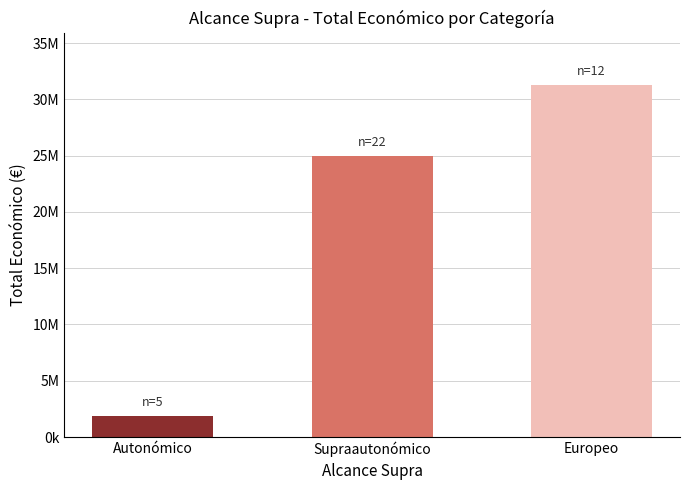

List the labels in order of value, largest first.

Europeo, Supraautonómico, Autonómico